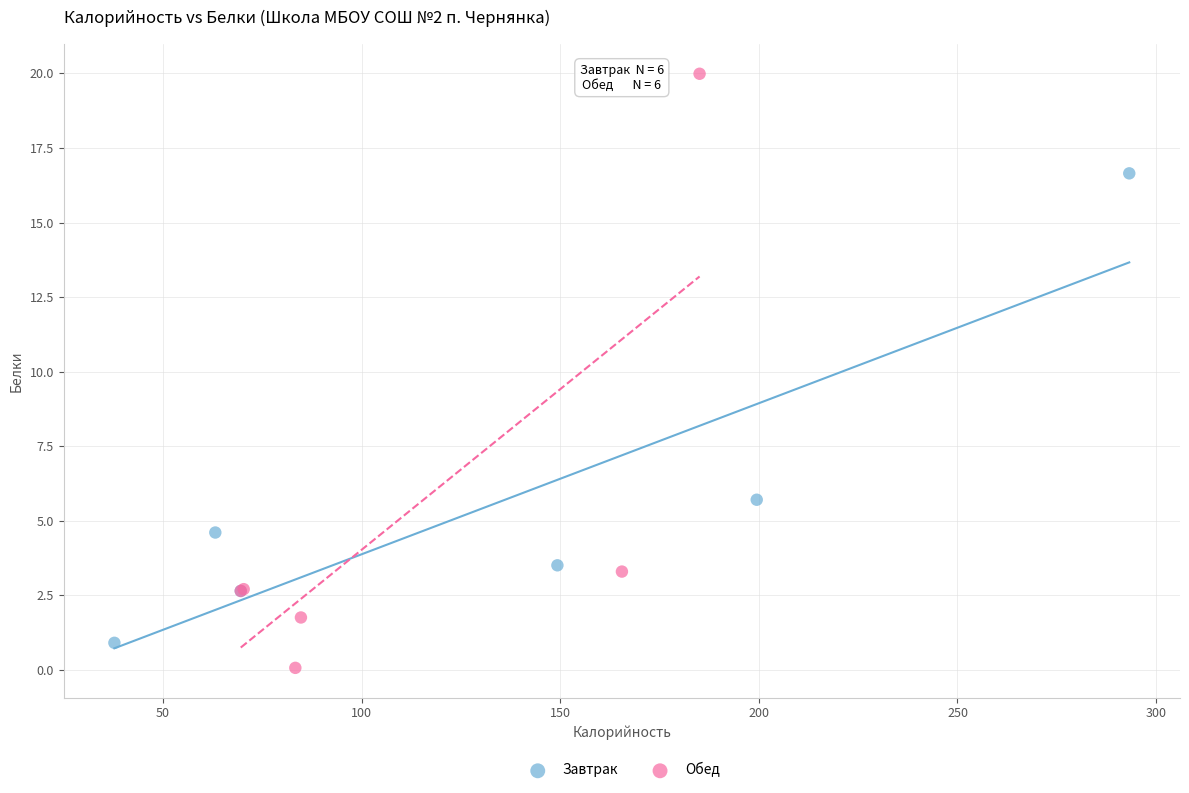

Which series reaches the maximum Y coordinate?

Обед